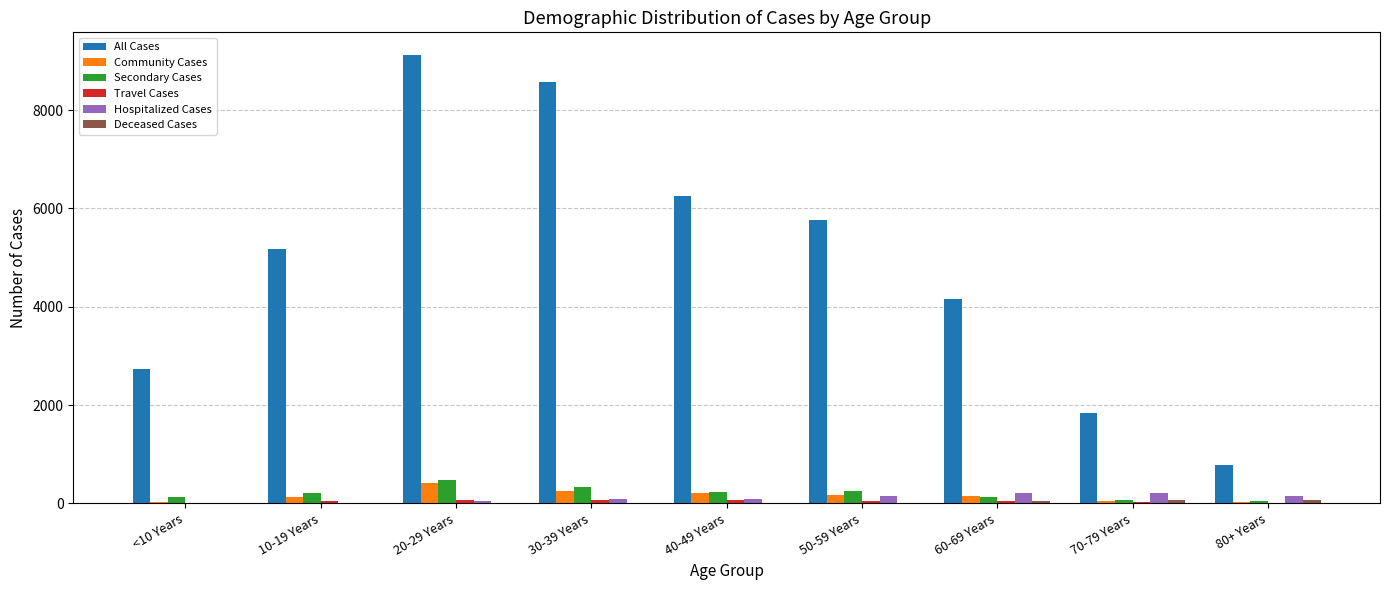

Between 20-29 Years and 70-79 Years, which series saw the biggest shift?

All Cases